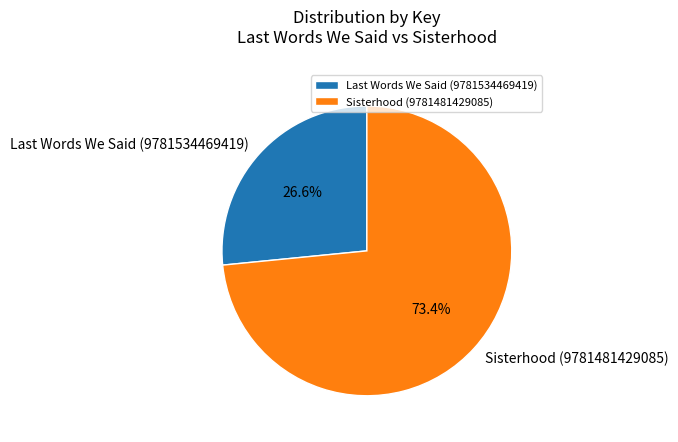

Rank the categories by value from highest to lowest.

Sisterhood (9781481429085), Last Words We Said (9781534469419)